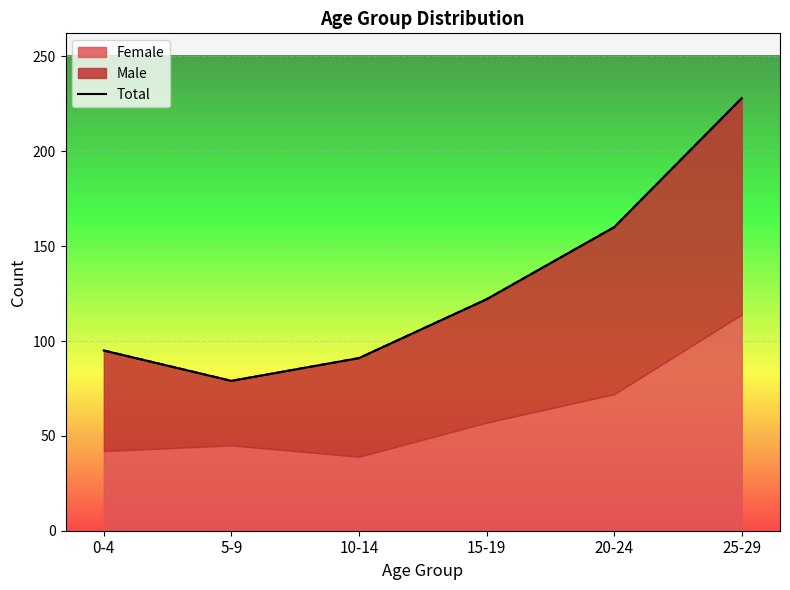

What is the sum of the values at 0-4 and 25-29?

323